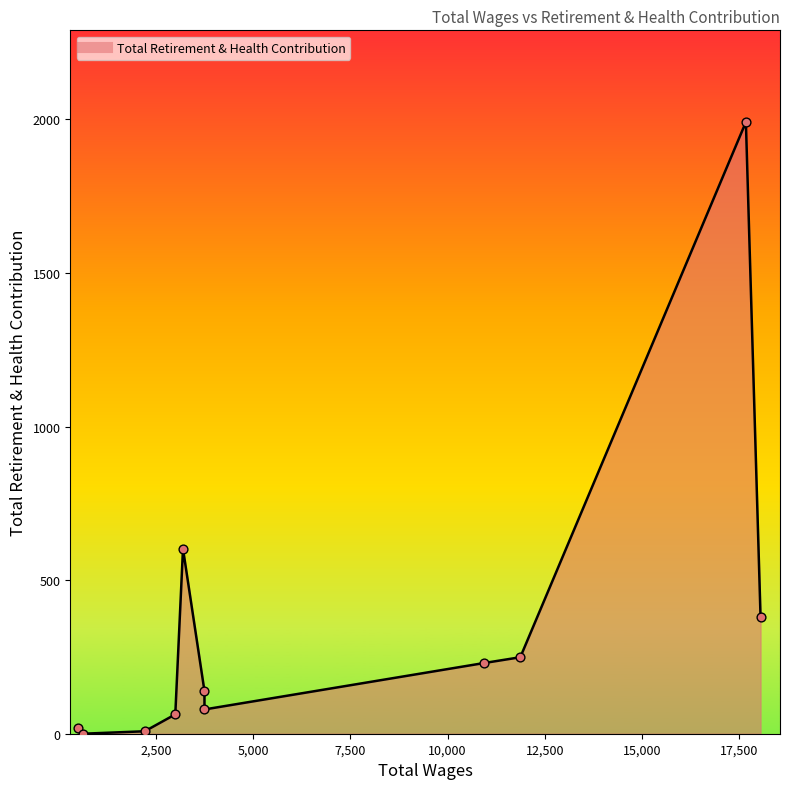

Between 17,500 and 5,000, which is larger?

17,500